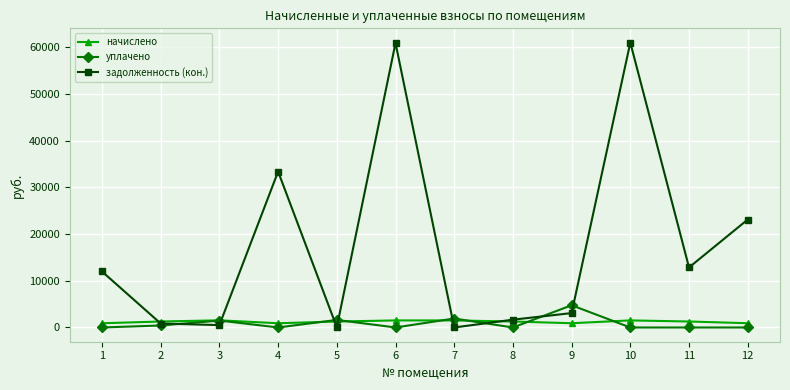

What is the spread (max minus min) of values at 5?

1573.0